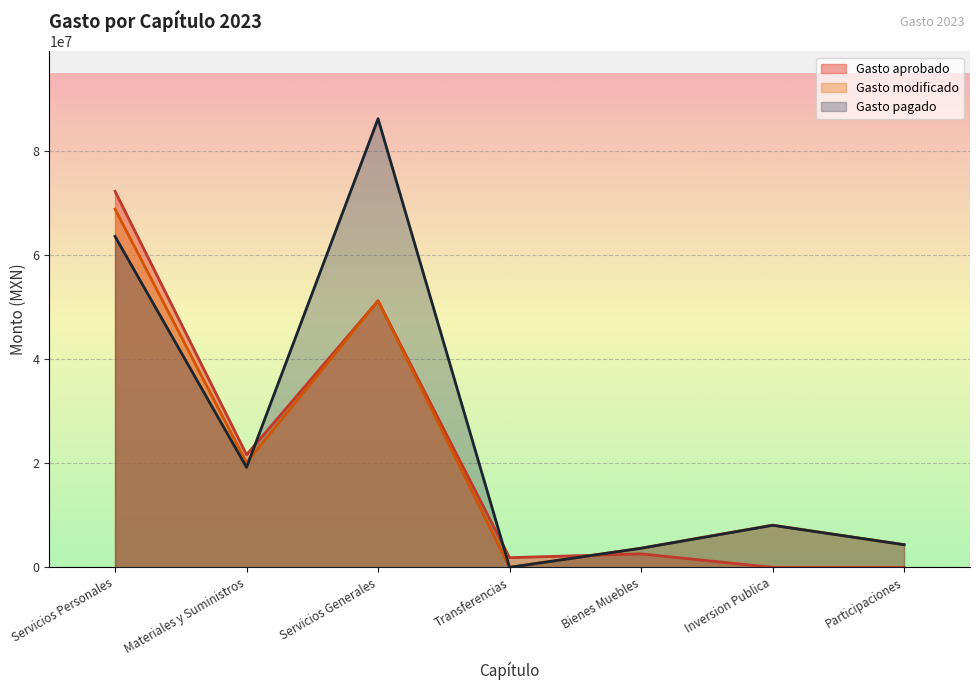

What is the label of the 5th point from the right?

Servicios Generales